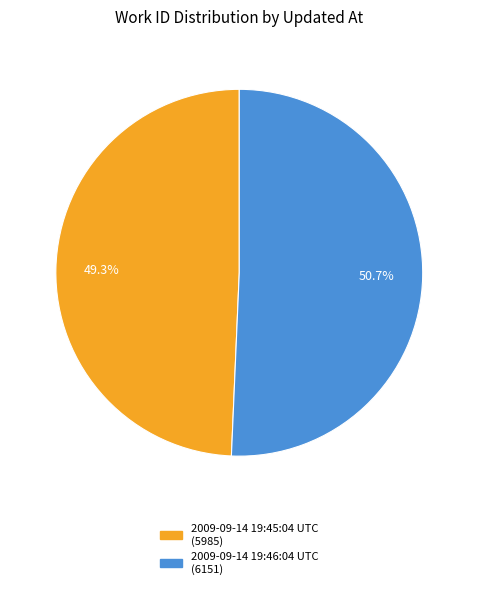

How much of the chart is everything except 2009-09-14 19:45:04 UTC?

50.7%